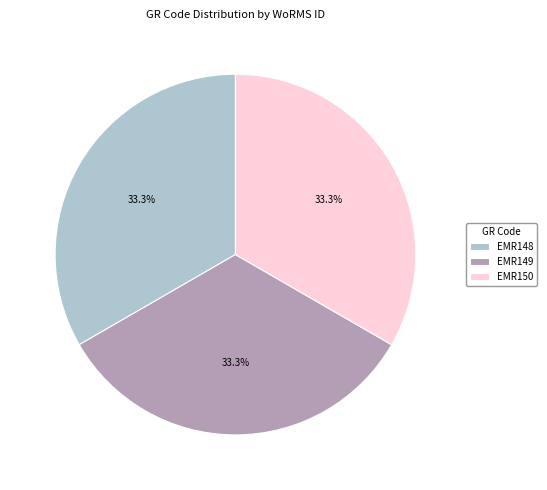

Combined, what portion of the pie is EMR150 and EMR149?

66.7%